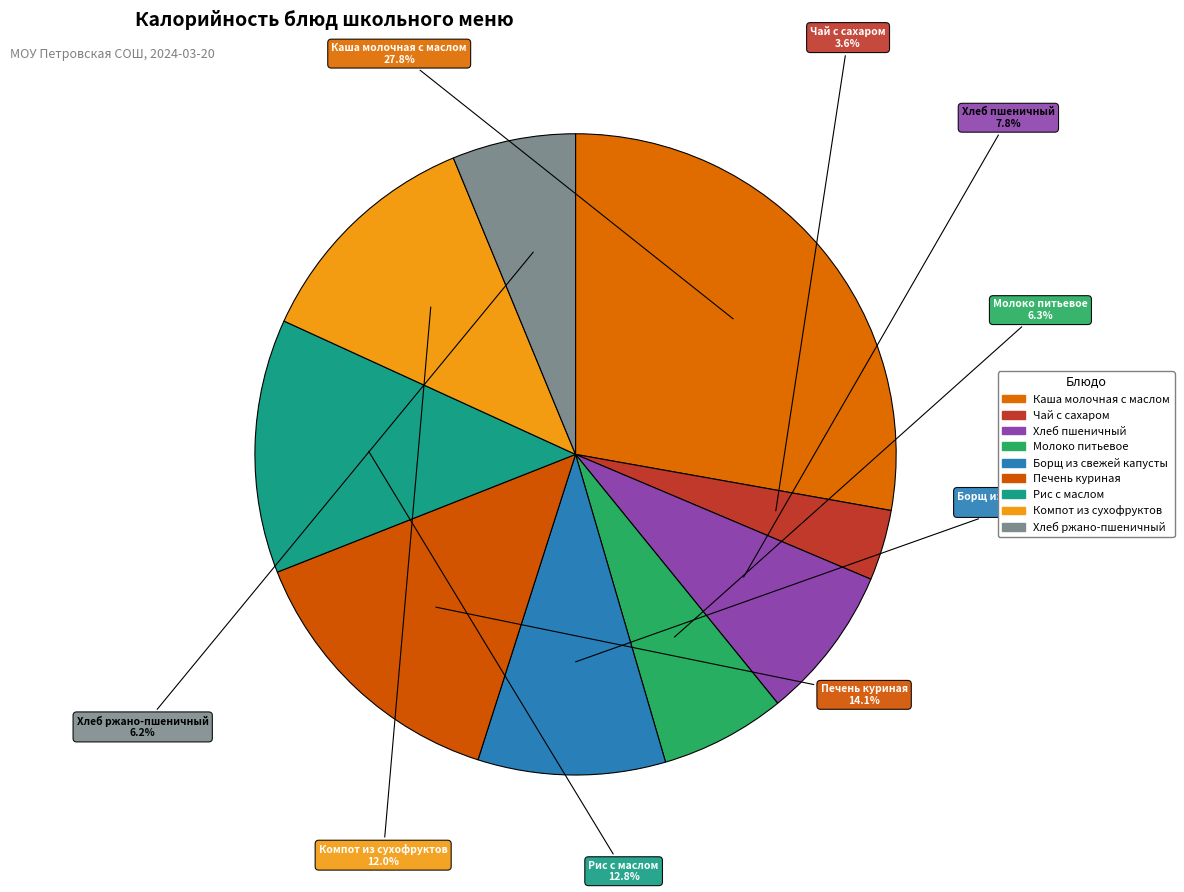

To the nearest percent, what is the average slice percentage?

11%